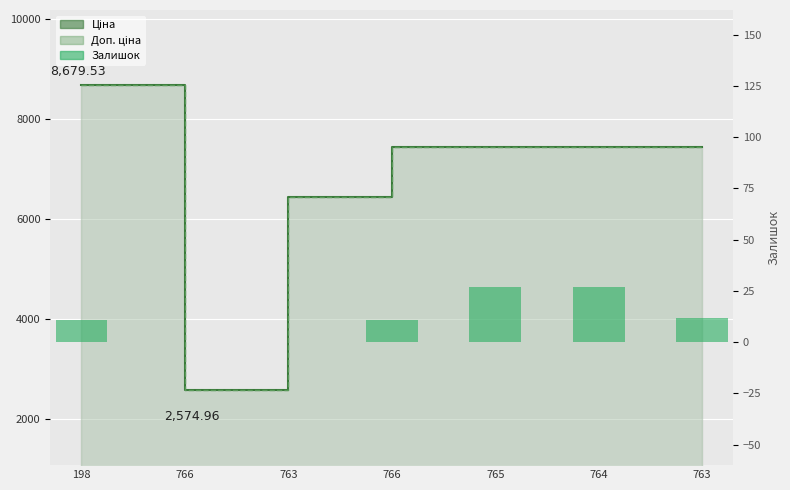

Which has a higher value, 763 or 766?

763